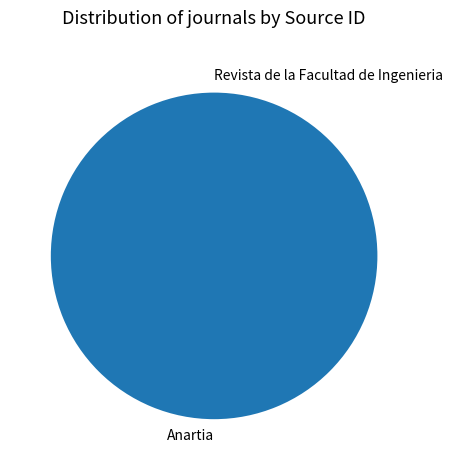

What is the majority slice?

Anartia